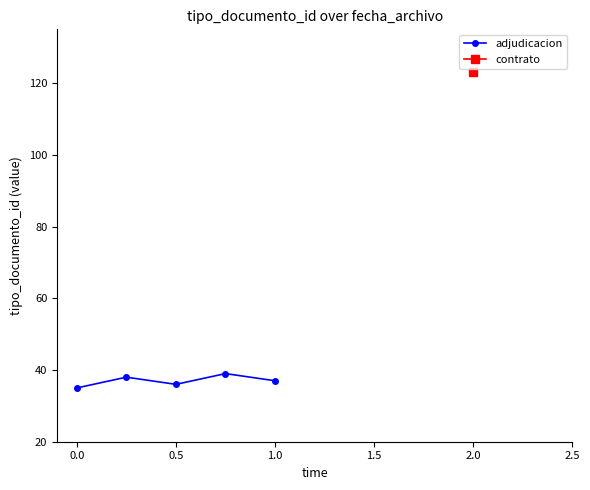

True or false: adjudicacion has more than 2 points higher than both neighbors.

False